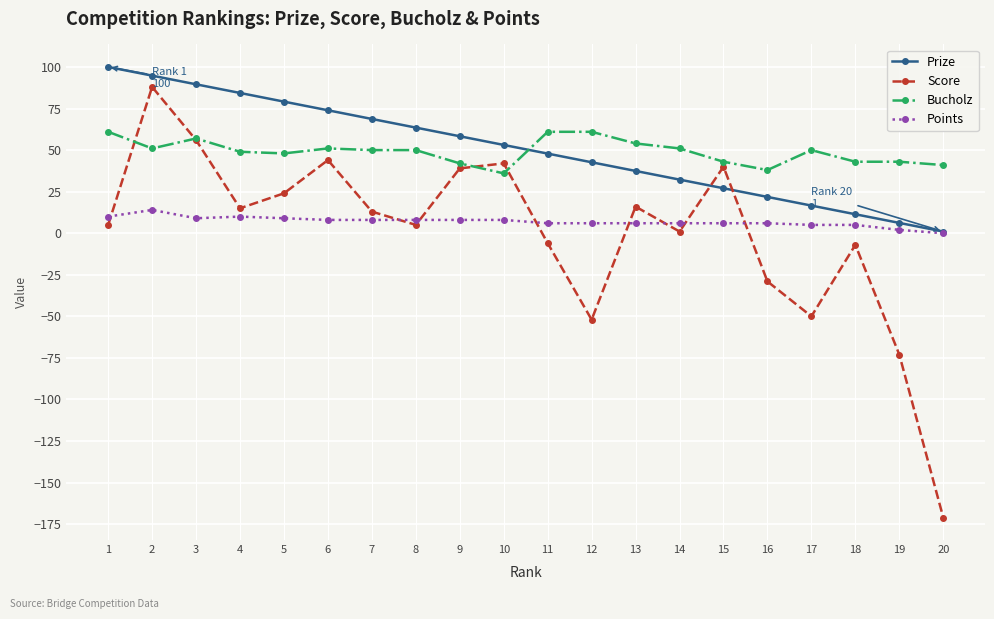

Is the value of Bucholz at 16 greater than the value of Points at 19?

Yes